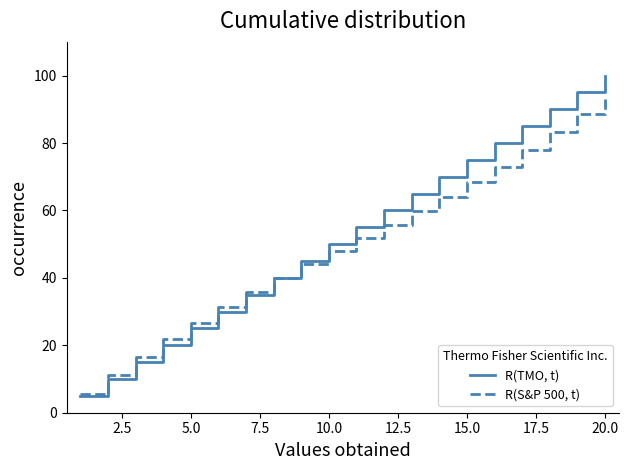

Rank the series by their maximum value, from lowest to highest.

R(S&P 500, t), R(TMO, t)